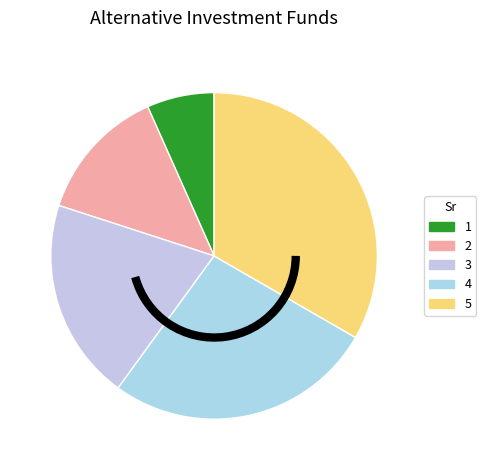

Does 2 account for over 50% of the chart?

No